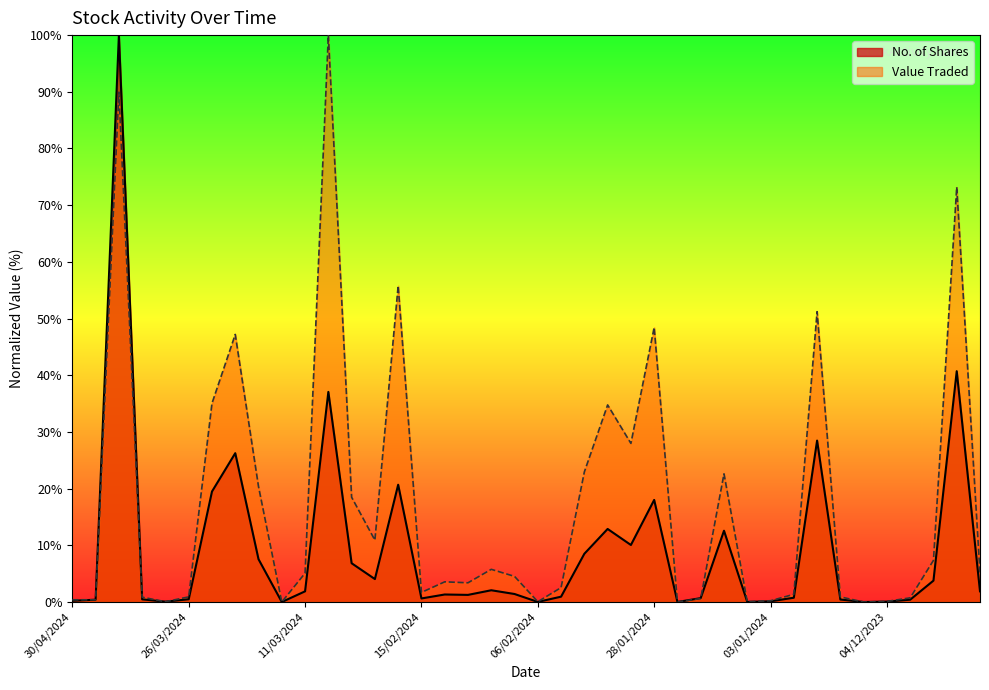

At which label is No. of Shares closest to 50?

23/11/2023